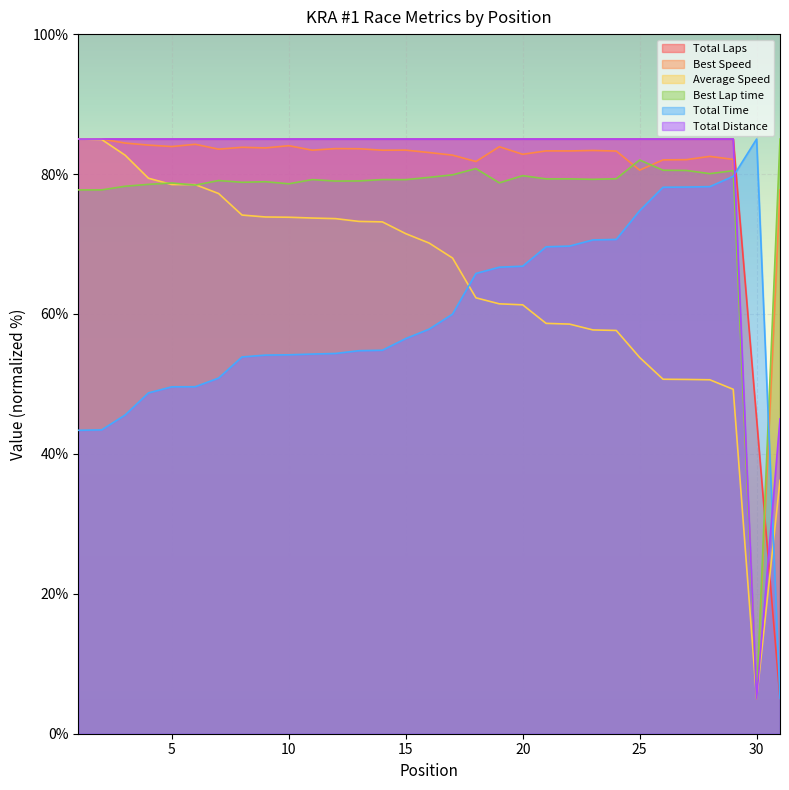

What is the difference between the maximum and minimum values in the Best Speed series?

80.0